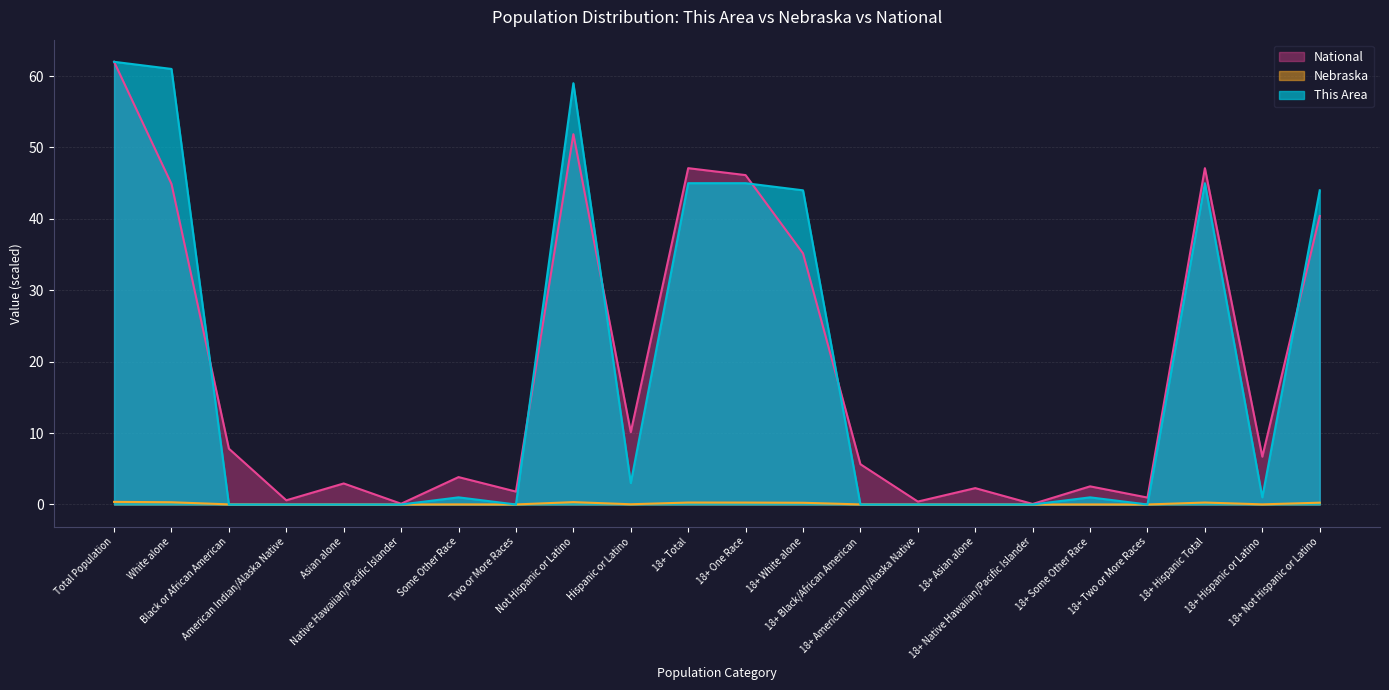

Where is Nebraska nearest to the value 0?

18+ Native Hawaiian/Pacific Islander